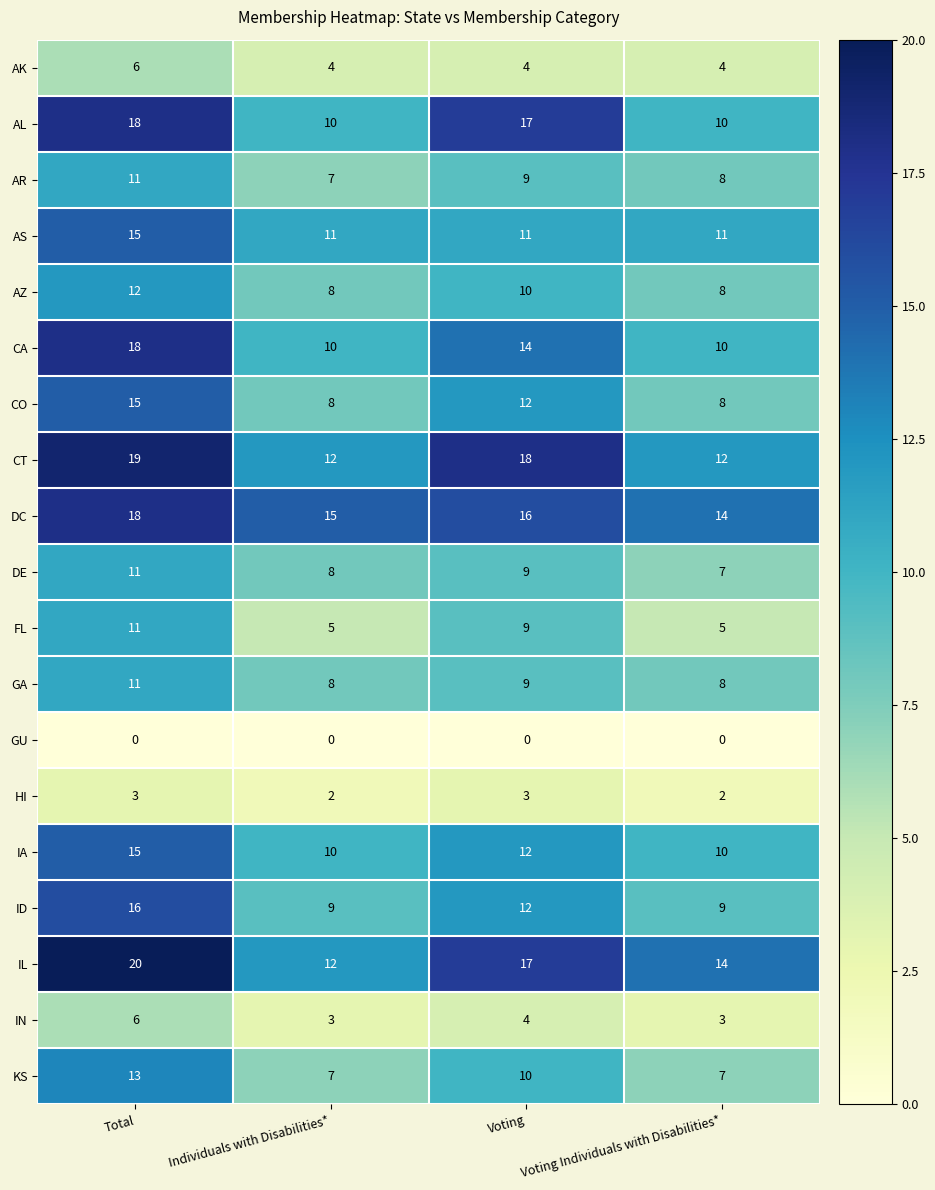

At which label is DE closest to 9?

Voting